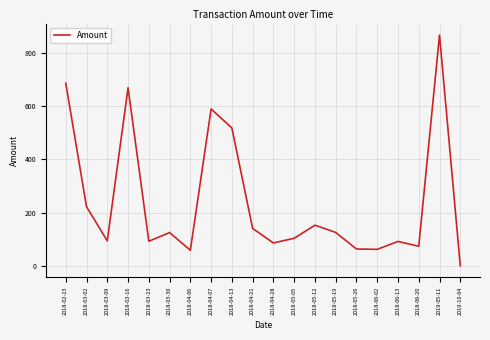

True or false: there are more than 2 points higher than both neighbors.

True